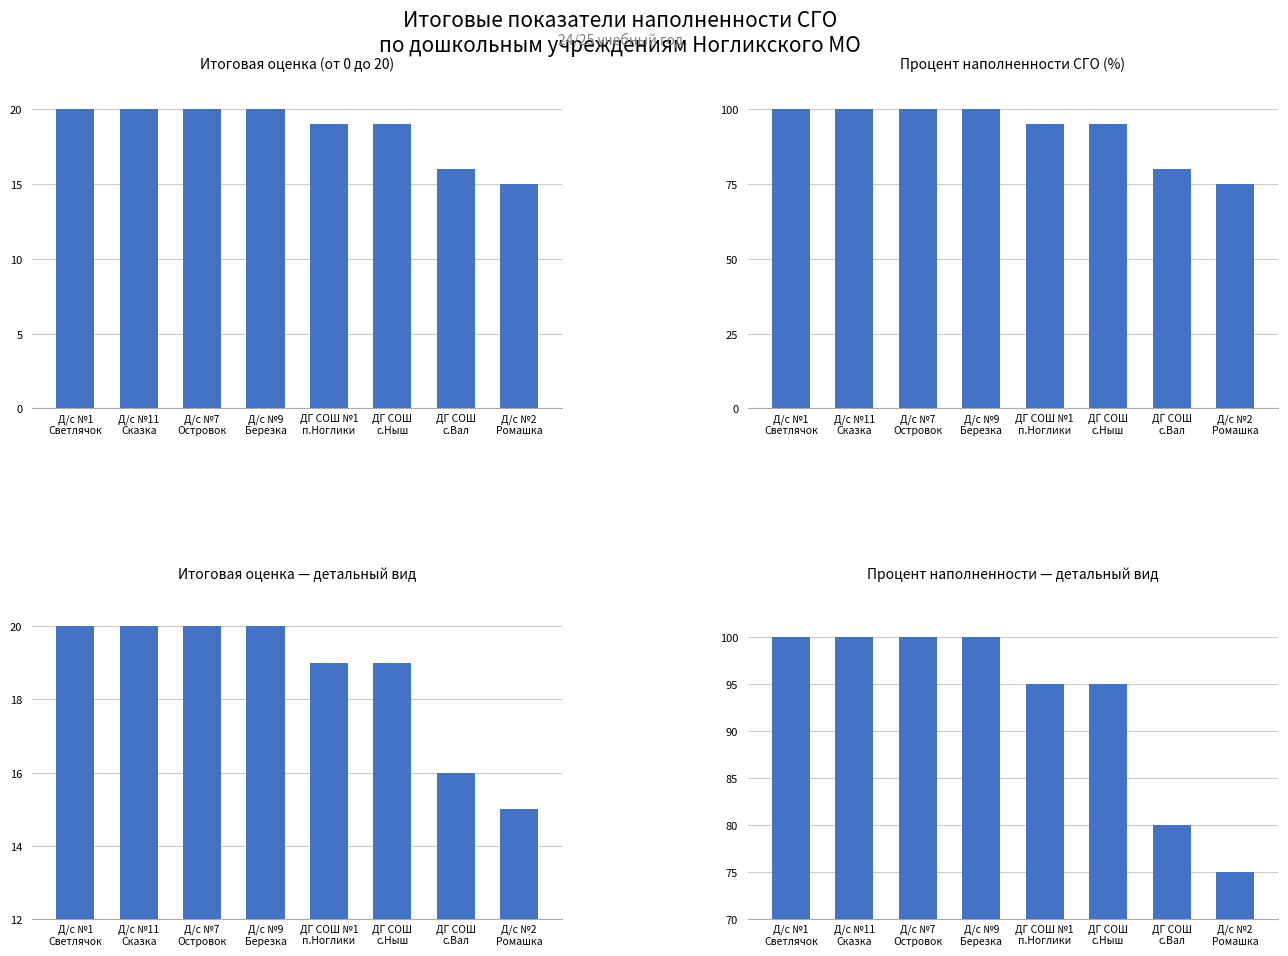

Reading left to right, what are all the values shown in this chart?

Итоговая оценка (от 0 до 20): Д/с №1
Светлячок=20	Д/с №11
Сказка=20	Д/с №7
Островок=20	Д/с №9
Березка=20	ДГ СОШ №1
п.Ноглики=19	ДГ СОШ
с.Ныш=19	ДГ СОШ
с.Вал=16	Д/с №2
Ромашка=15
Процент наполненности СГО (%): Д/с №1
Светлячок=100	Д/с №11
Сказка=100	Д/с №7
Островок=100	Д/с №9
Березка=100	ДГ СОШ №1
п.Ноглики=95	ДГ СОШ
с.Ныш=95	ДГ СОШ
с.Вал=80	Д/с №2
Ромашка=75
Итоговая оценка — детальный вид: Д/с №1
Светлячок=20	Д/с №11
Сказка=20	Д/с №7
Островок=20	Д/с №9
Березка=20	ДГ СОШ №1
п.Ноглики=19	ДГ СОШ
с.Ныш=19	ДГ СОШ
с.Вал=16	Д/с №2
Ромашка=15
Процент наполненности — детальный вид: Д/с №1
Светлячок=100	Д/с №11
Сказка=100	Д/с №7
Островок=100	Д/с №9
Березка=100	ДГ СОШ №1
п.Ноглики=95	ДГ СОШ
с.Ныш=95	ДГ СОШ
с.Вал=80	Д/с №2
Ромашка=75